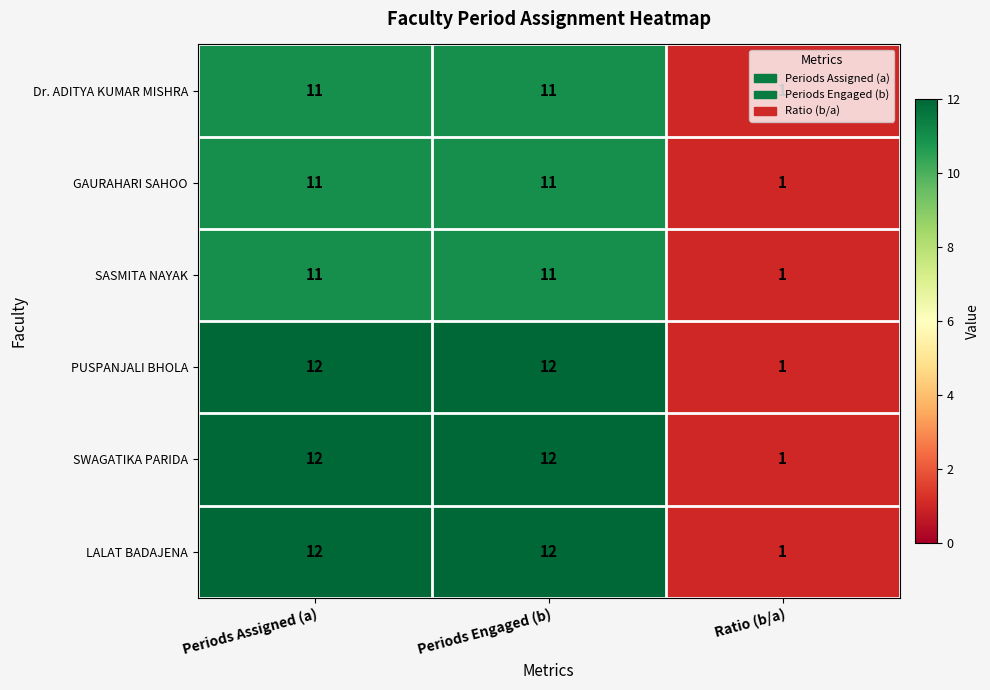

At how many categories does at least one series exceed 8?

2